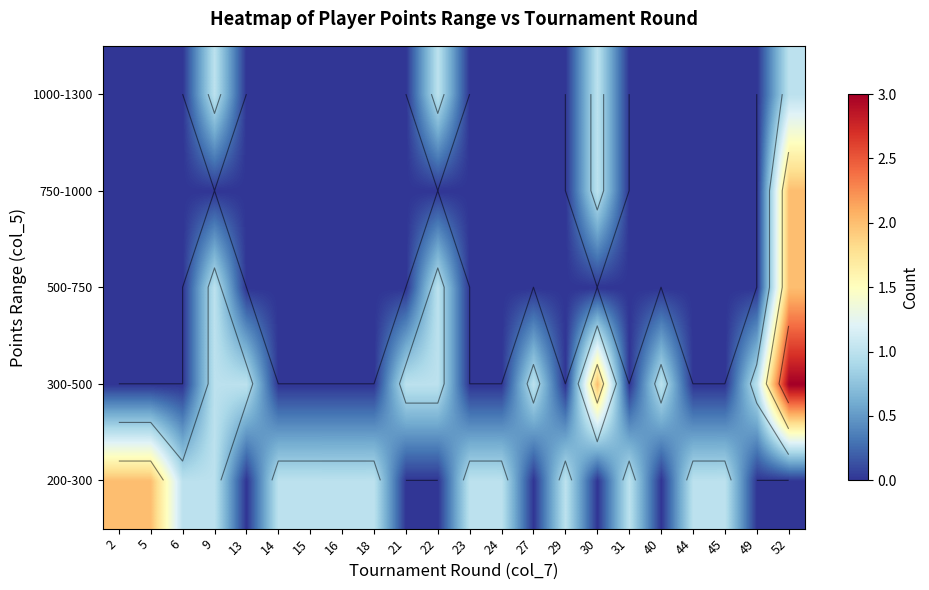

At how many categories does at least one series exceed 1?

4